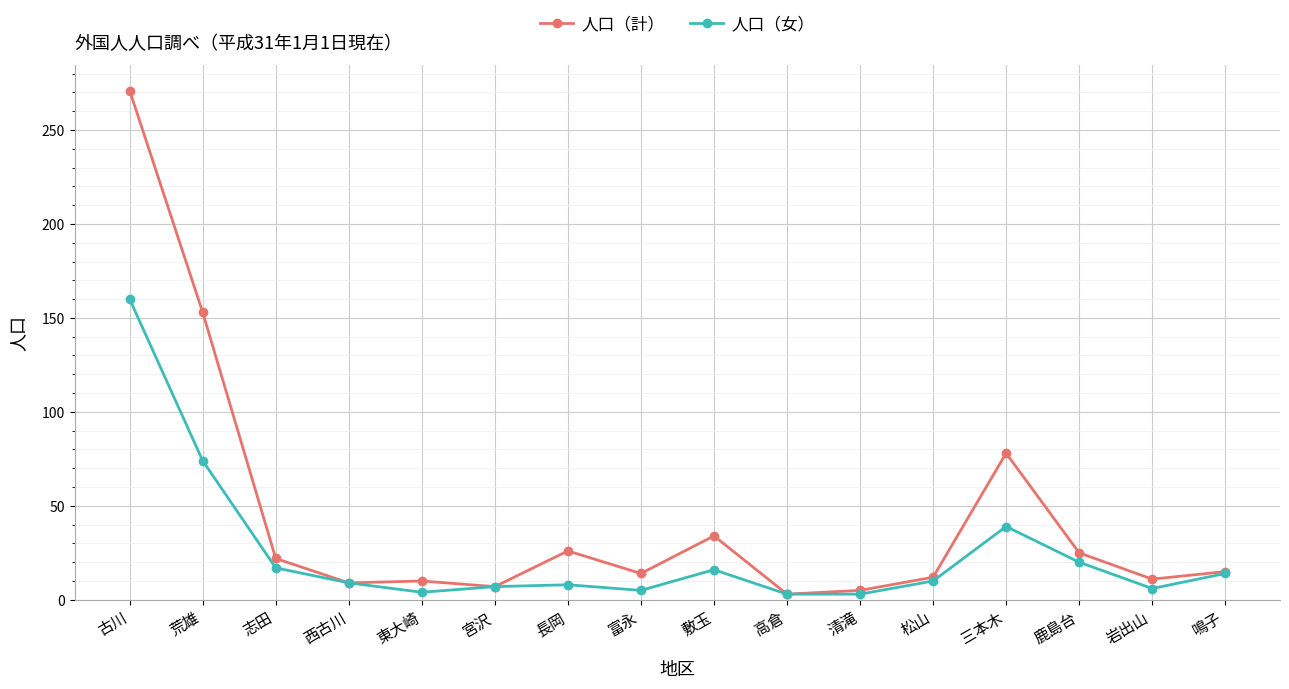

Where does the 人口（計） series first go above 15?

古川